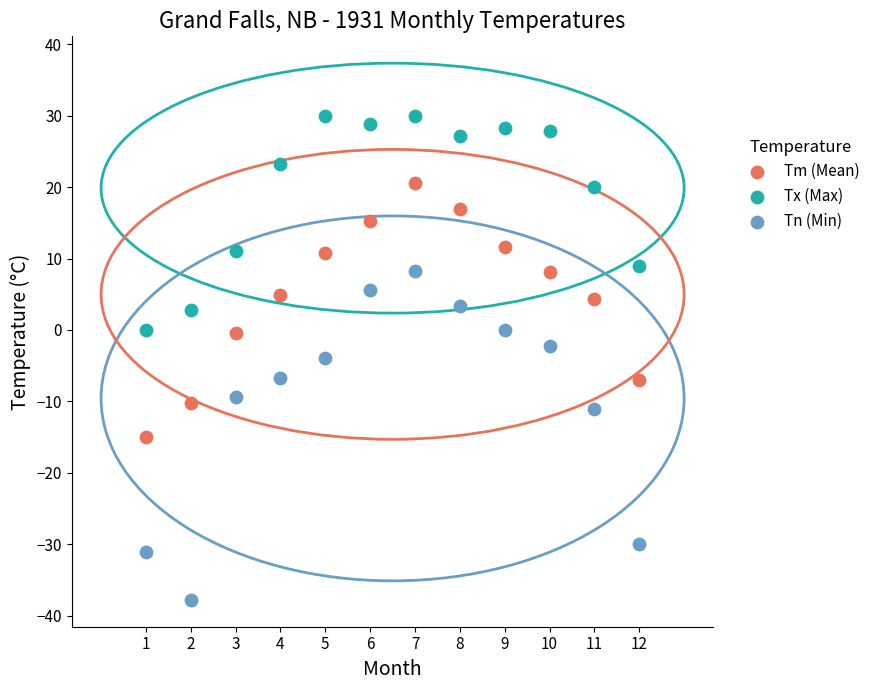

Which series reaches the maximum Y coordinate?

Tx (Max)